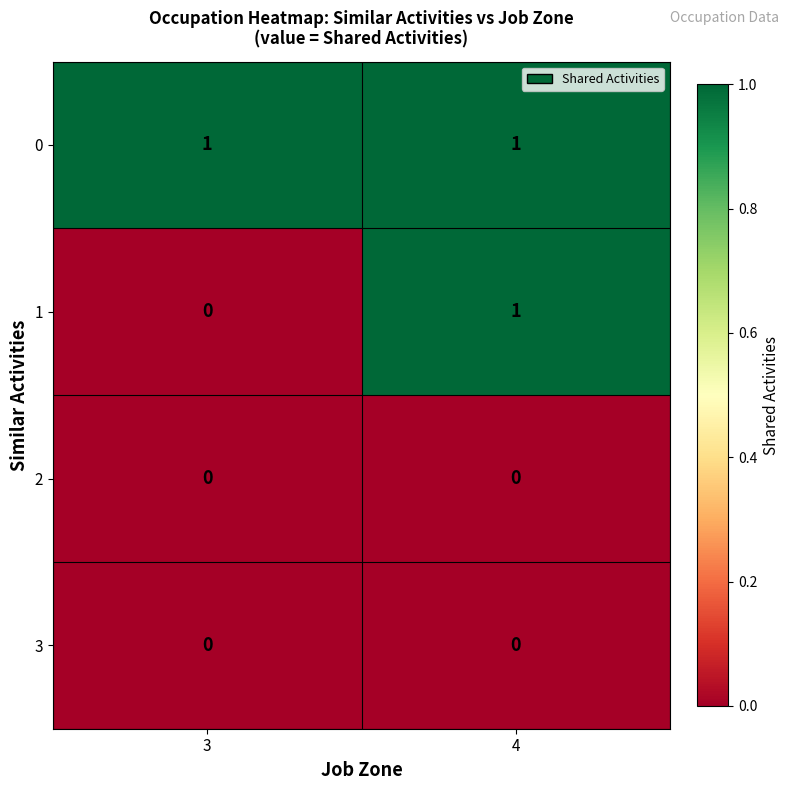

Which series has the largest range (max minus min)?

1